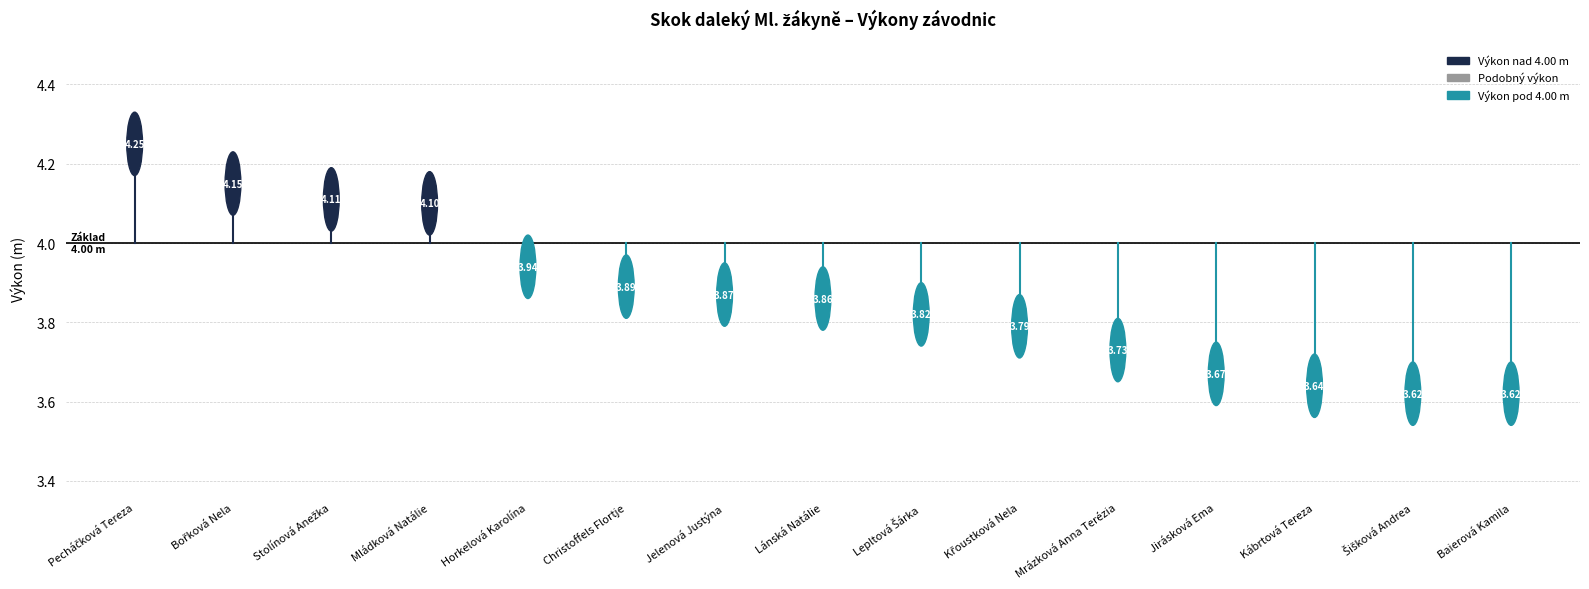

True or false: the data shows 7.0 at Stolínová Anežka.

False